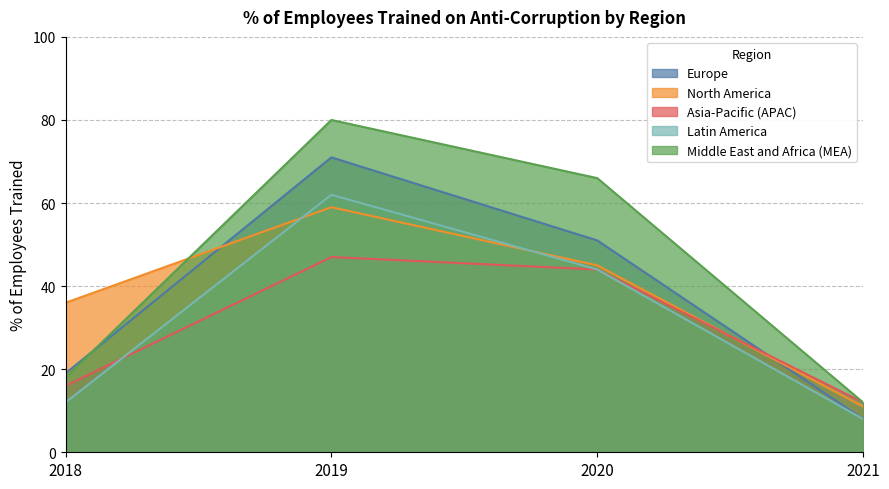

The Europe series shows 3 at 2021. True or false?

False